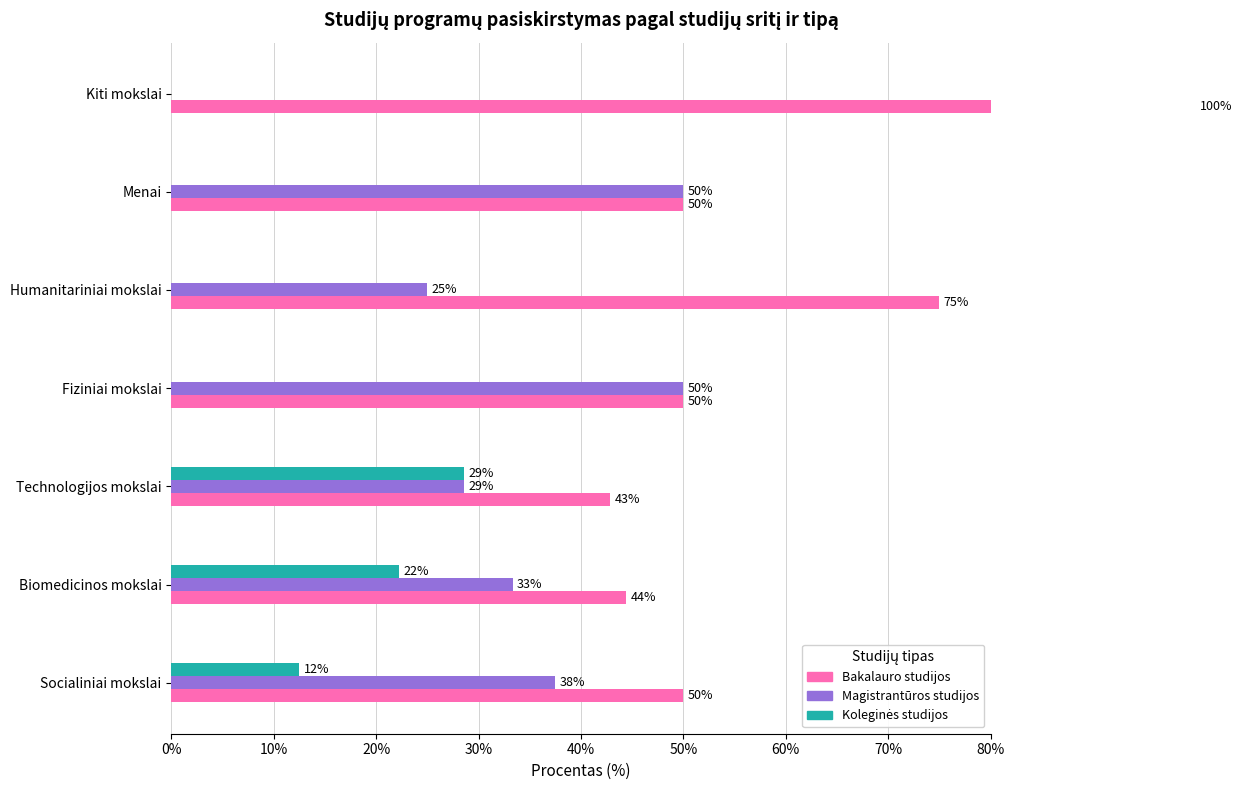

The Magistrantūros studijos series shows 0.0 at Kiti mokslai. True or false?

True